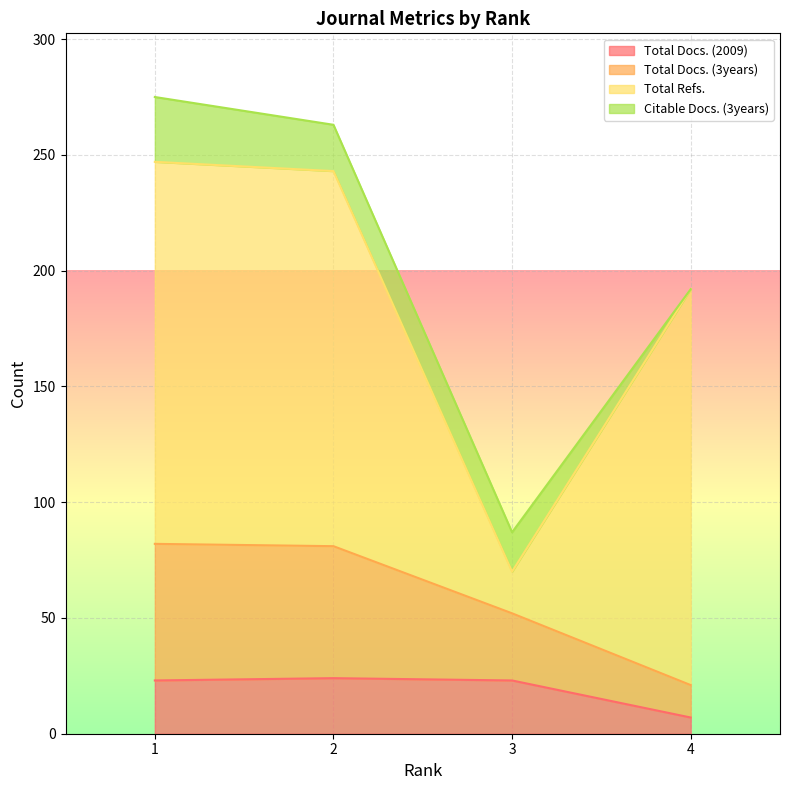

What is the minimum value for Total Docs. (2009)?

7